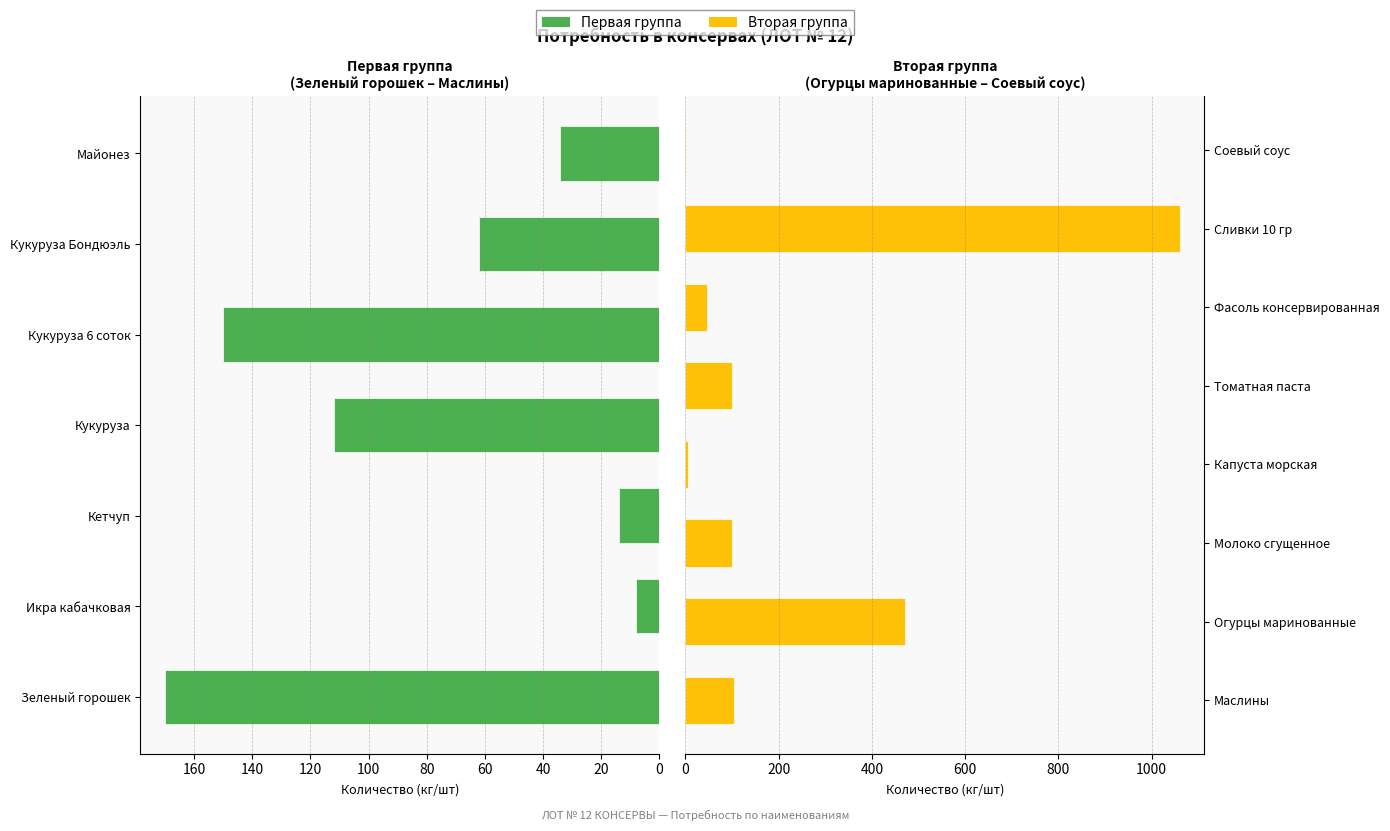

Reading left to right, list all the values displayed in this chart.

Зеленый горошек=170	Икра кабачковая=8	Кетчуп=14	Кукуруза=112	Кукуруза 6 соток=150	Кукуруза Бондюэль=62	Майонез=34	Маслины=105	Огурцы маринованные=470	Молоко сгущенное=100	Капуста морская=5	Томатная паста=100	Фасоль консервированная=47	Сливки 10 гр=1060	Соевый соус=2